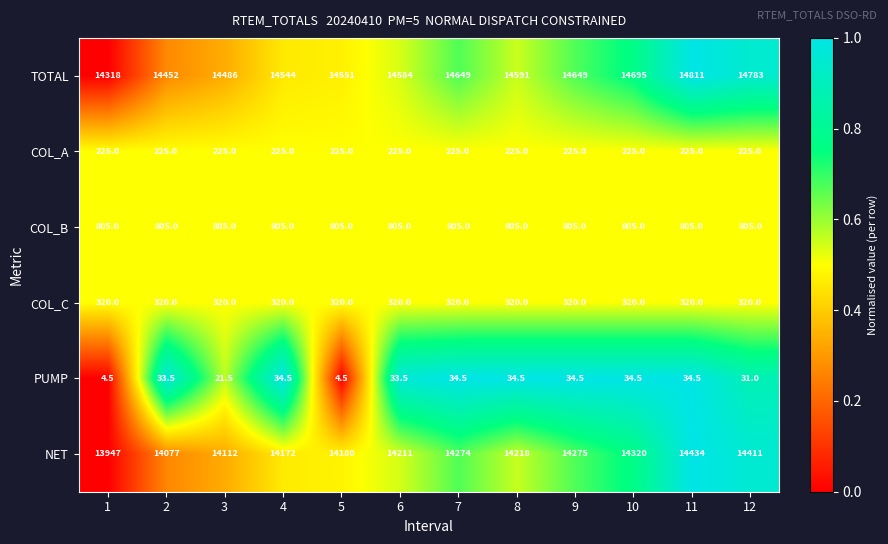

Which series changed the most between 1 and 8?

TOTAL